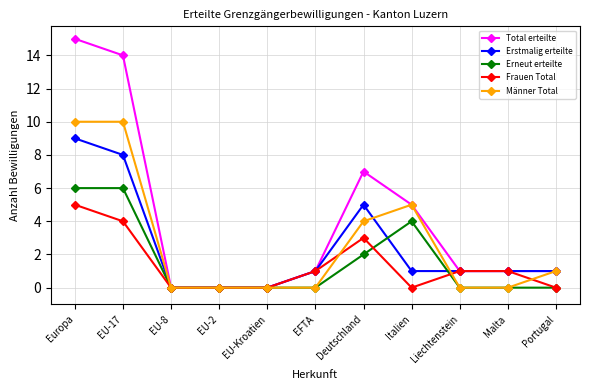

At how many categories does at least one series exceed 13?

2